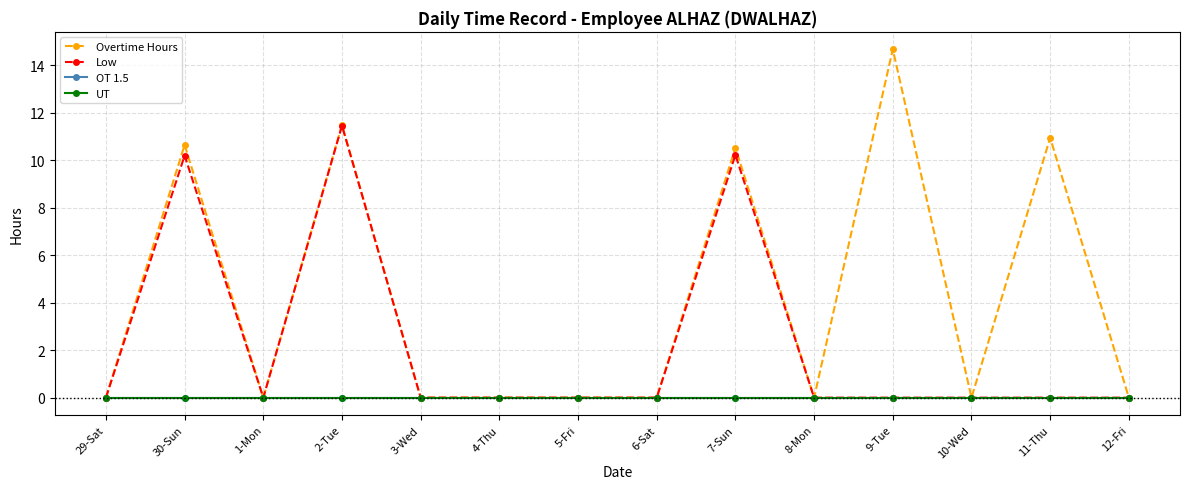

Is this an area chart (filled region under the line)?

No